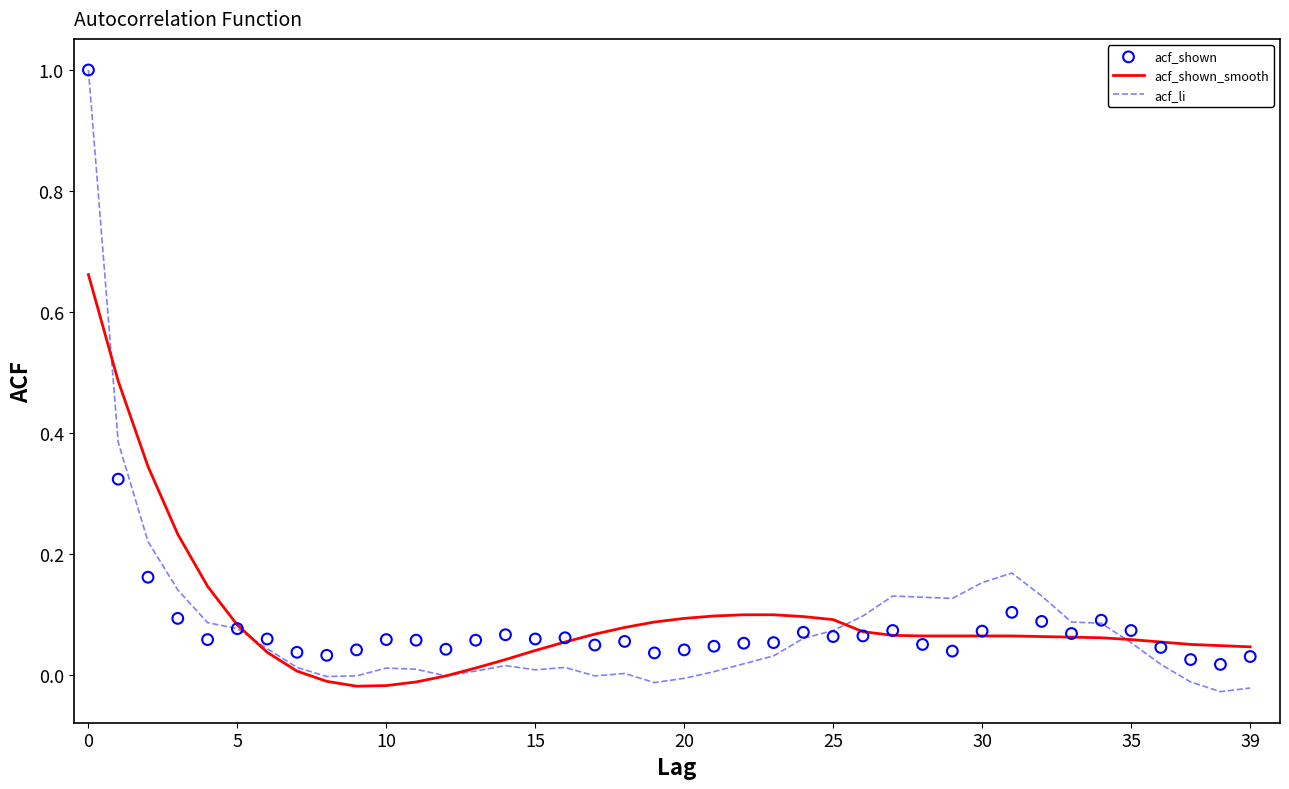

Which series reaches the minimum Y coordinate?

acf_li